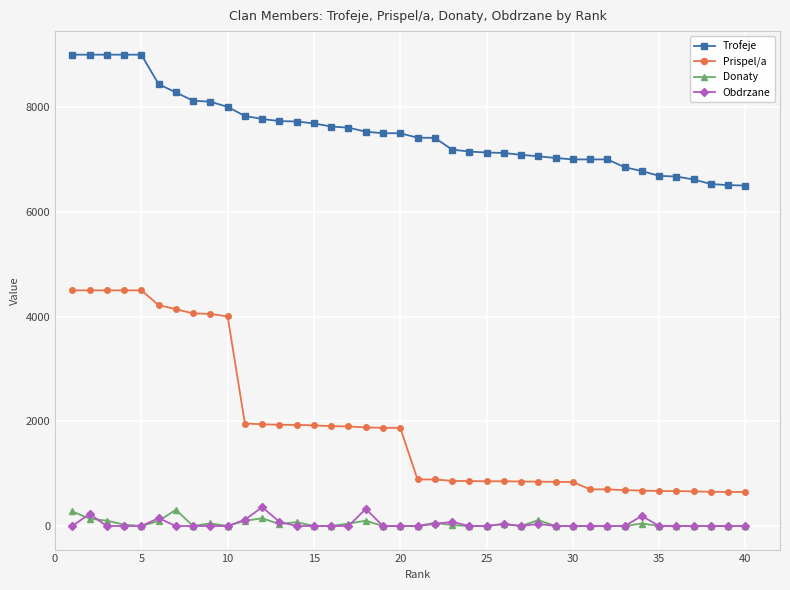

True or false: Donaty has more than 0 points higher than both neighbors.

True